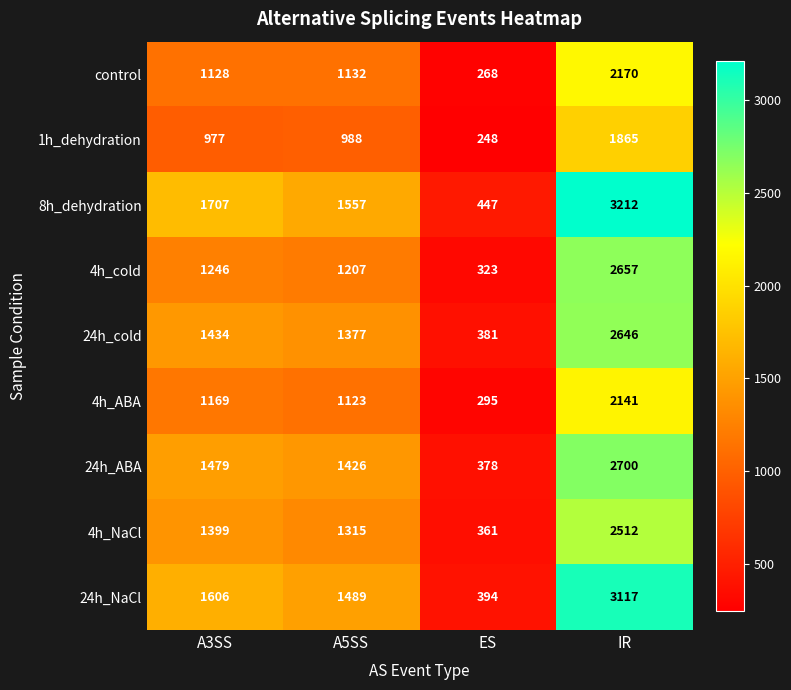

What is the highest value of the 4h_cold series?

2657